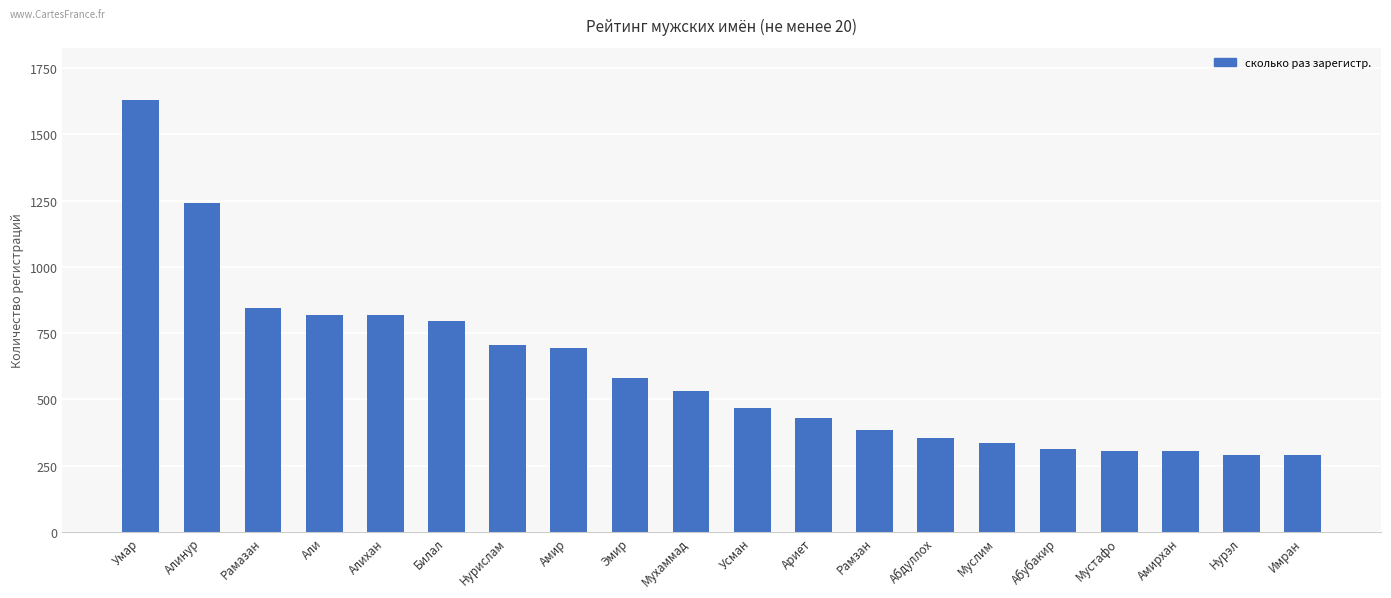

What is the change in value from Рамазан to Муслим?

-510